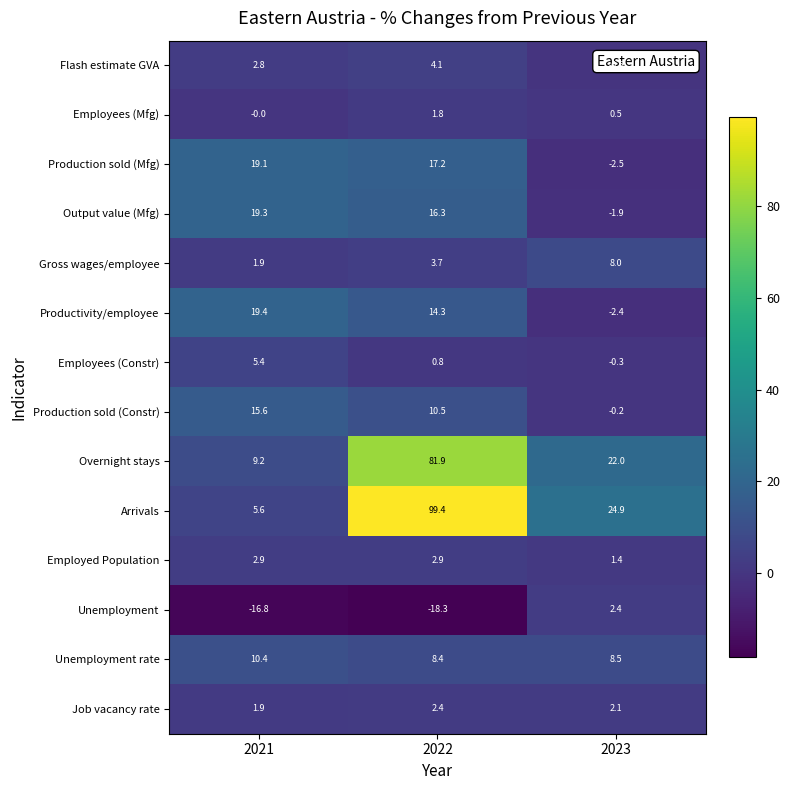

What is the greatest value displayed?

99.4